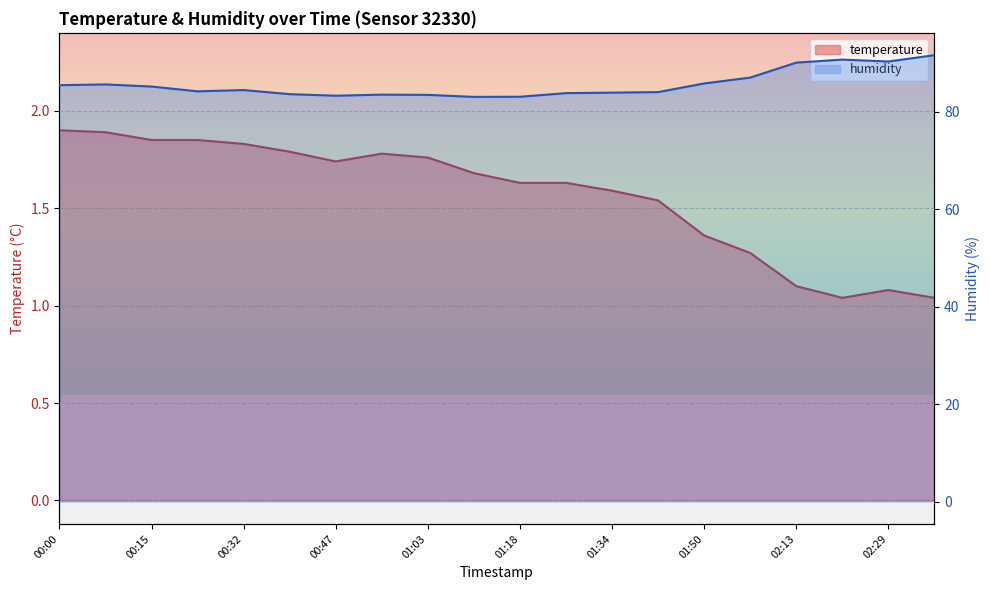

What is the label of the 7th point from the left?

00:47